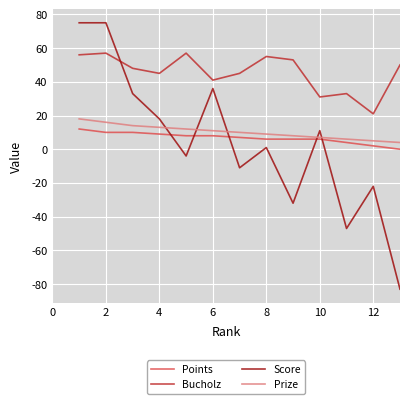

How many intersections are there between Score and Bucholz?

1